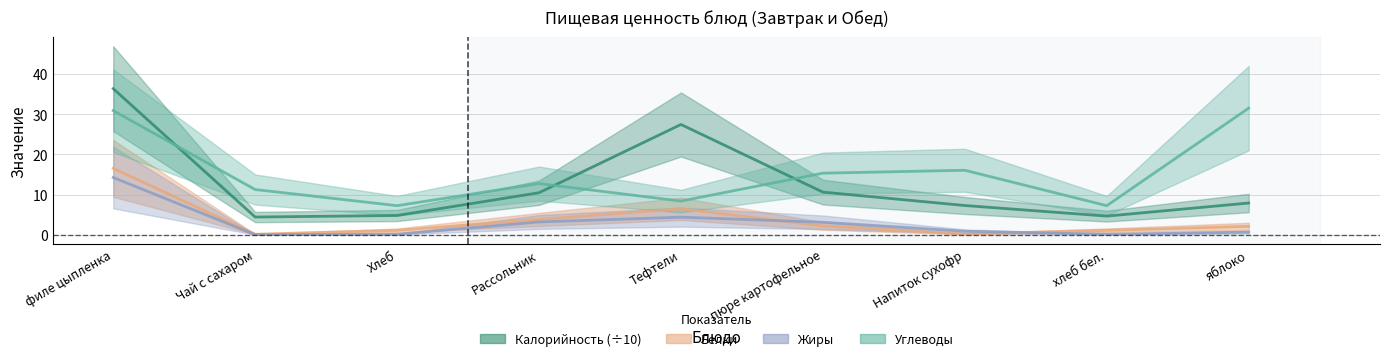

What is the average value of the Белки series?

3.7